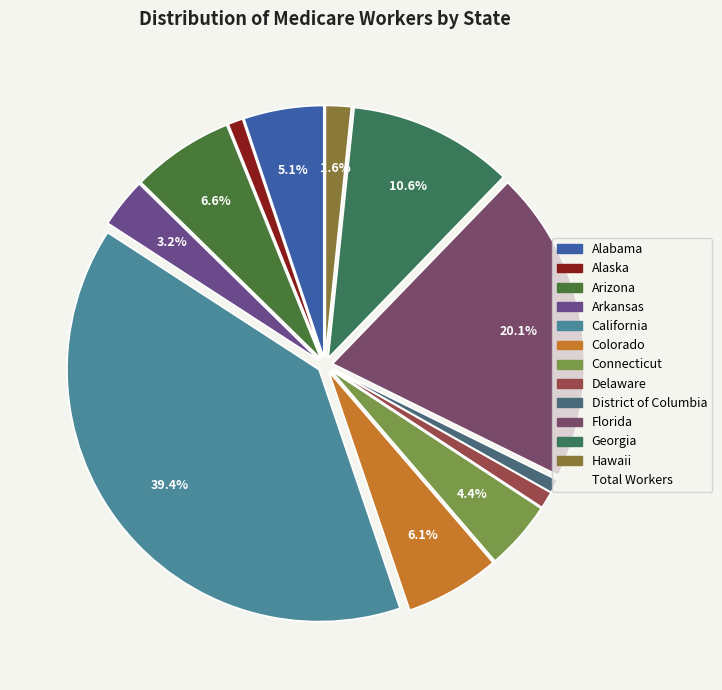

Count the number of slices in the pie.

12